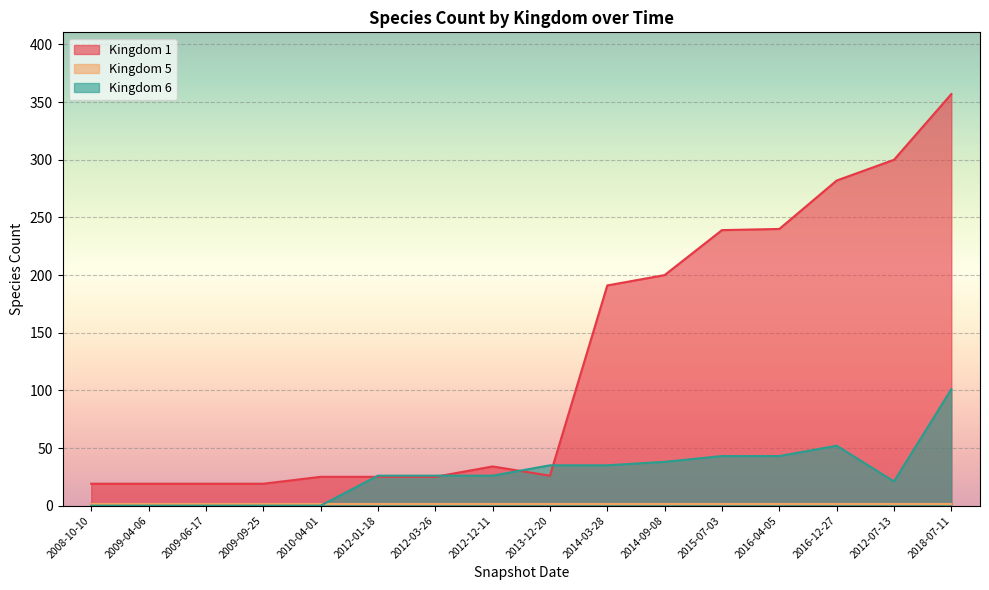

What is the label of the 3rd point from the right?

2016-12-27